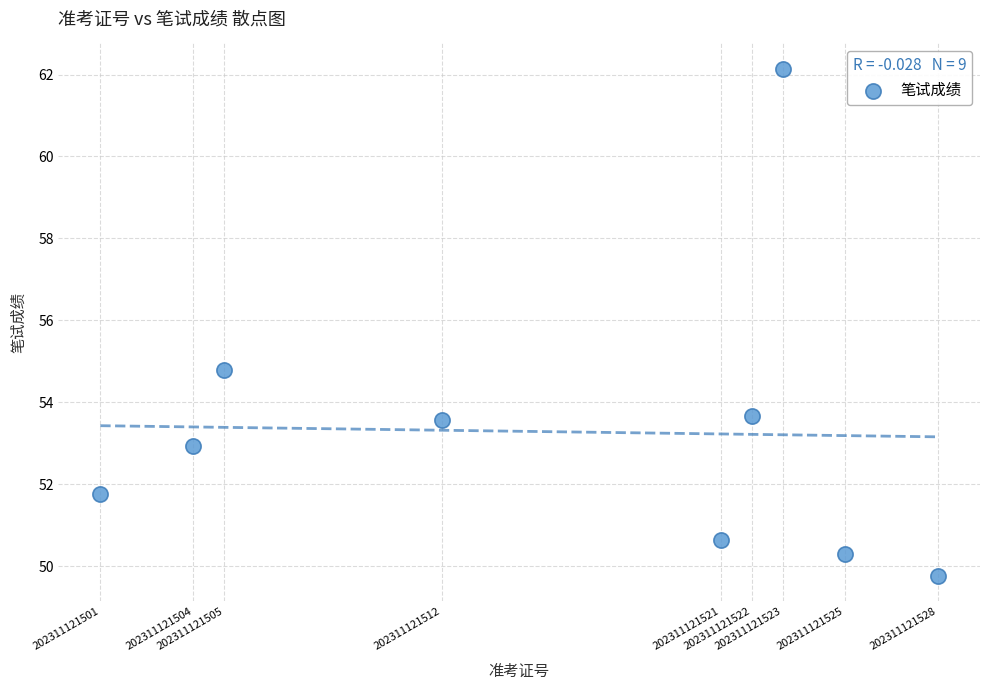

What is the average Y value?

53.3